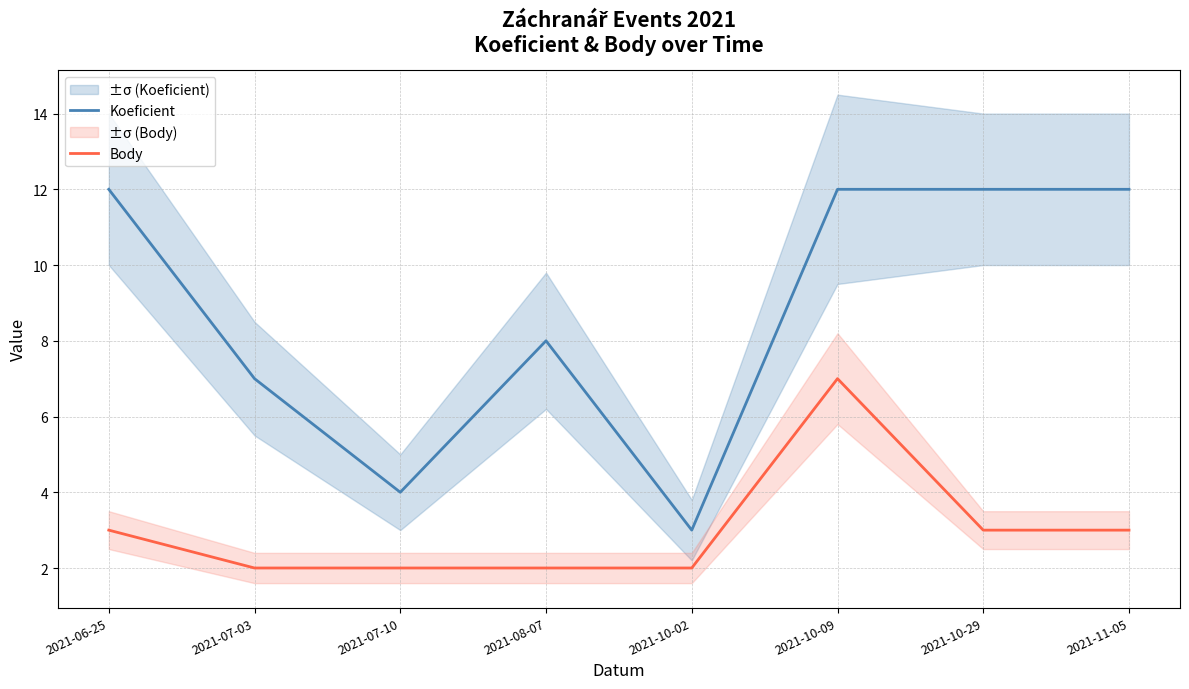

Reading right to left, extract all data points from this chart.

Koeficient: 12	12	12	3	8	4	7	12
Body: 3	3	7	2	2	2	2	3